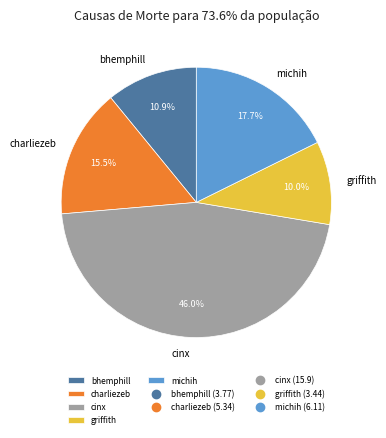

Is there a majority slice in this chart?

No